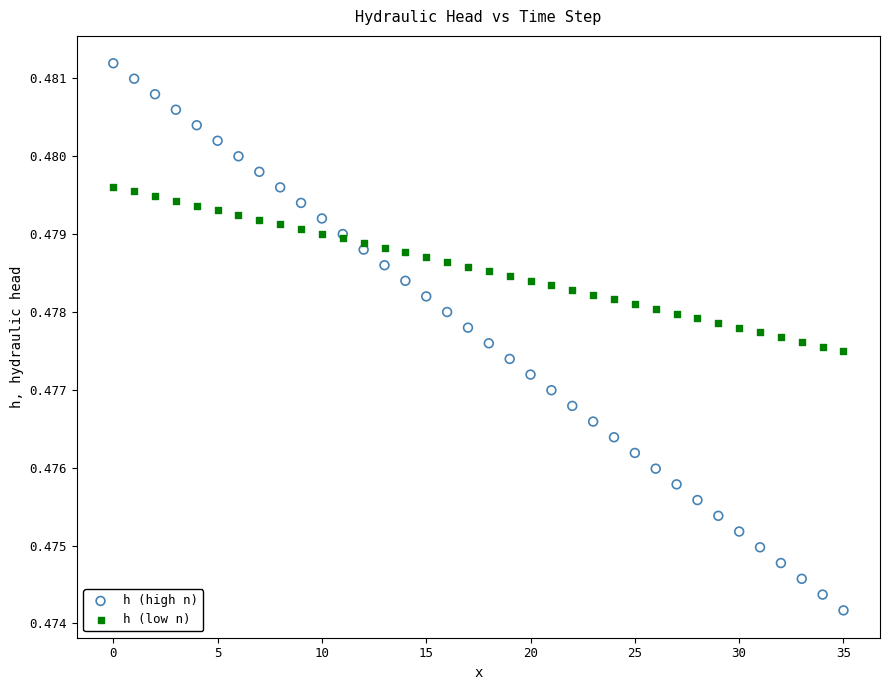

Which series reaches the minimum Y coordinate?

h (high n)